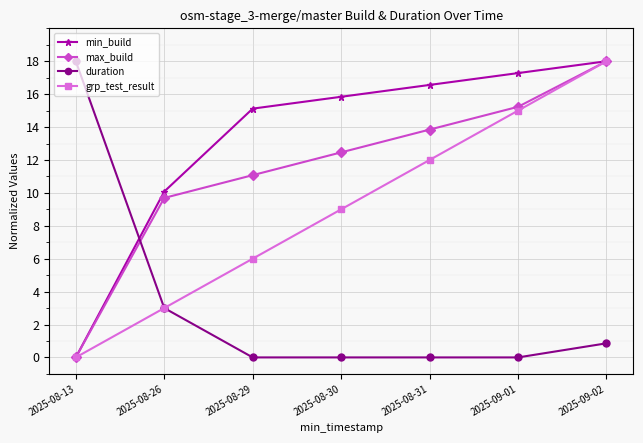

What is the maximum value for duration?

18.0